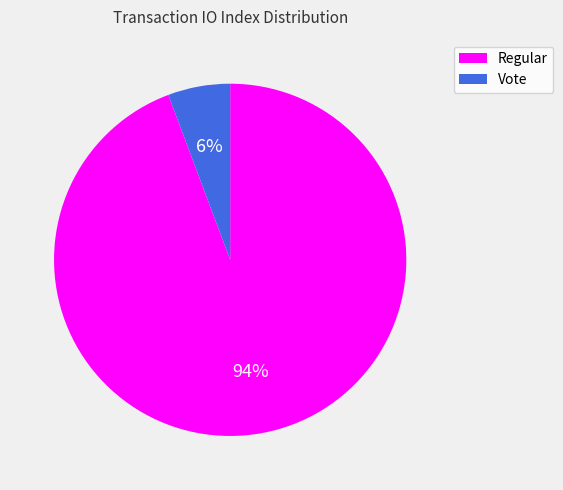

Which slice is the largest?

Regular